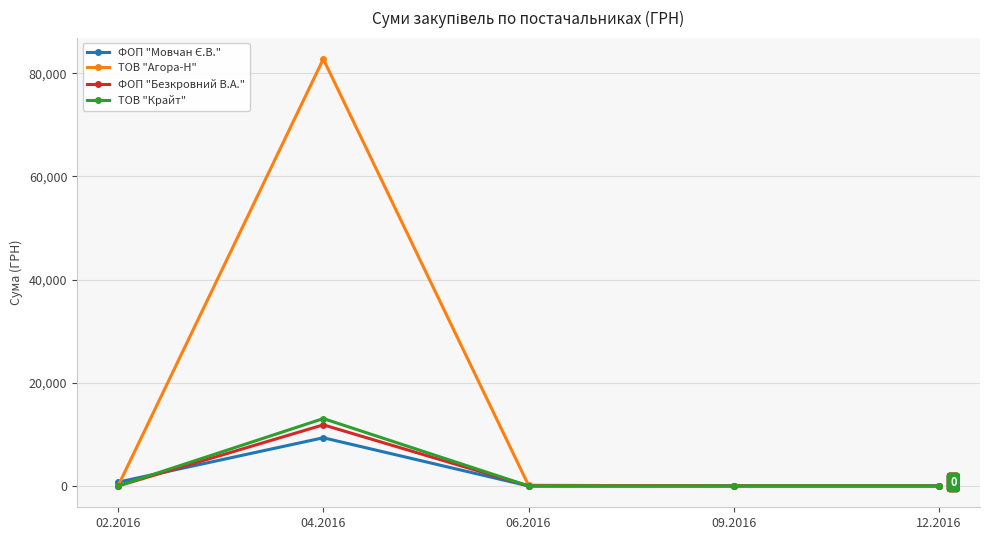

What is the label of the 2nd point from the left?

04.2016